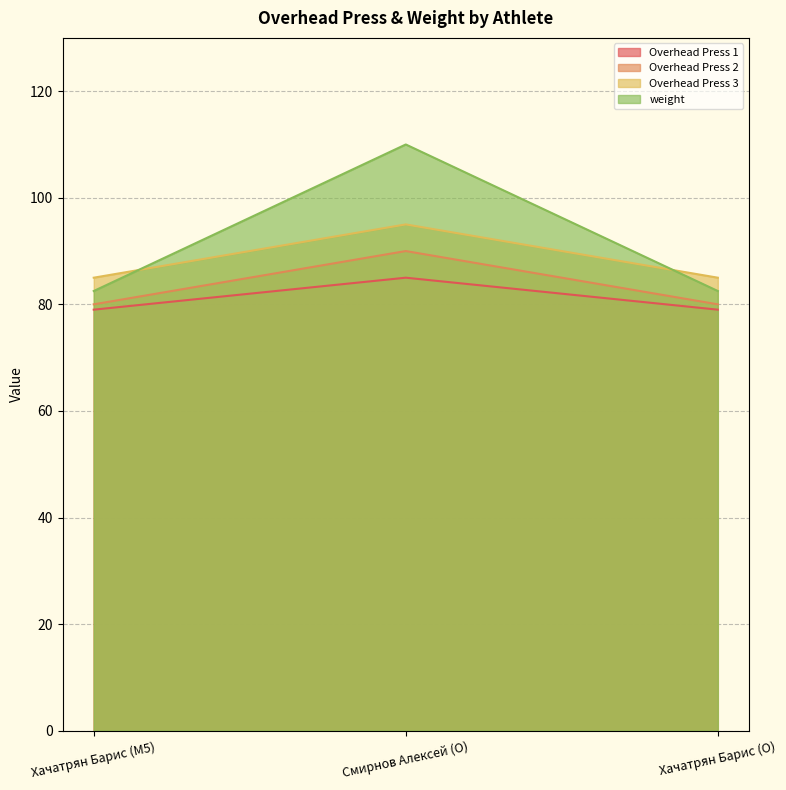

What is the label of the 1st point from the right?

Хачатрян Барис (O)